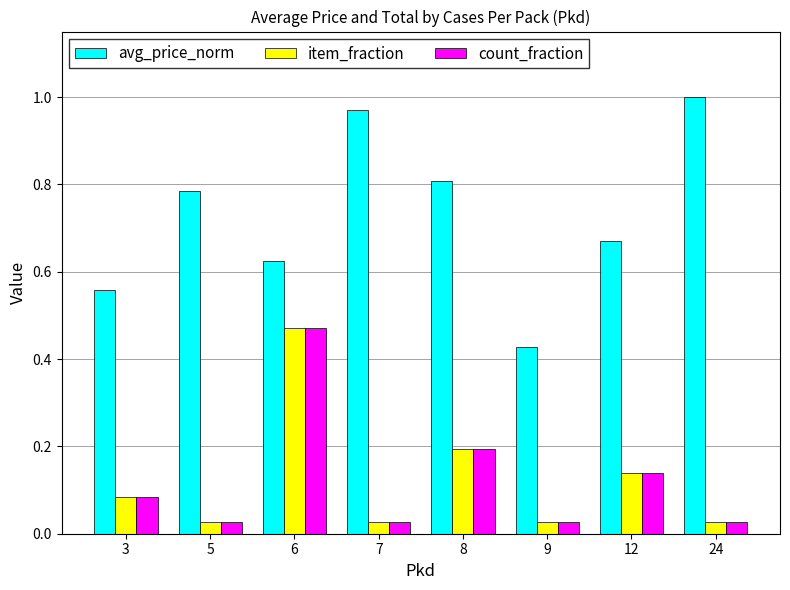

Which series has the largest total across all categories?

avg_price_norm